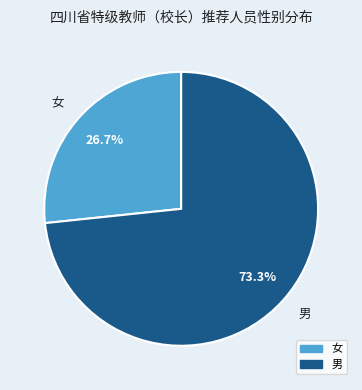

Count the number of slices in the pie.

2